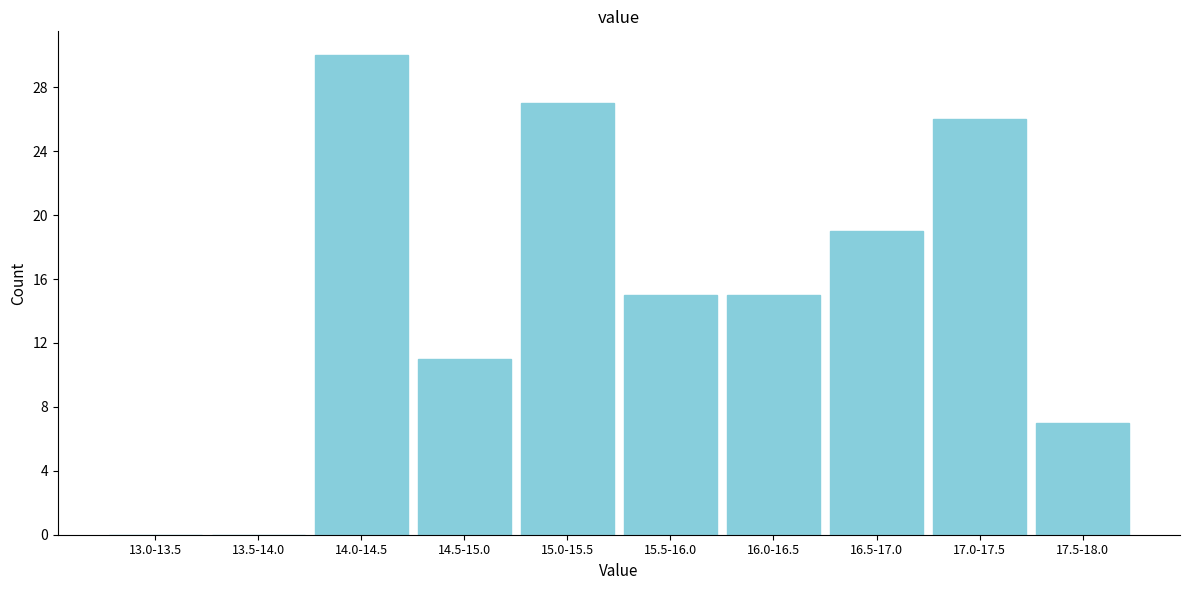

Reading left to right, what are all the values shown in this chart?

13.0-13.5=0	13.5-14.0=0	14.0-14.5=30	14.5-15.0=11	15.0-15.5=27	15.5-16.0=15	16.0-16.5=15	16.5-17.0=19	17.0-17.5=26	17.5-18.0=7